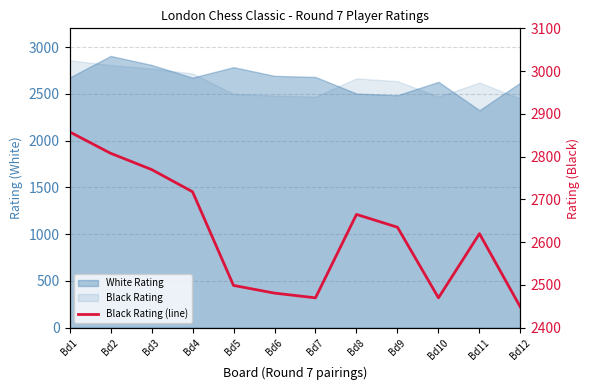

At which category does the data reach its first local valley?

Bd7